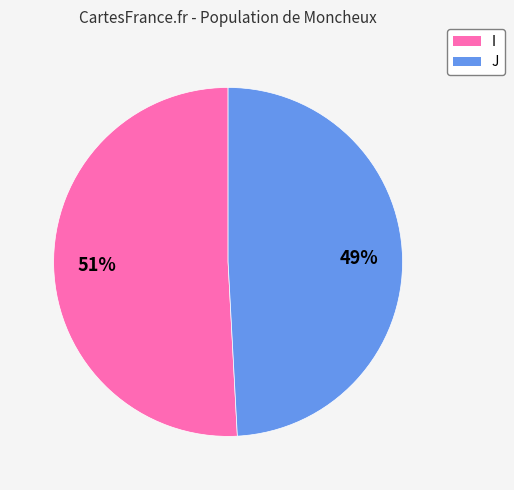

True or false: I accounts for 45% of the total.

False